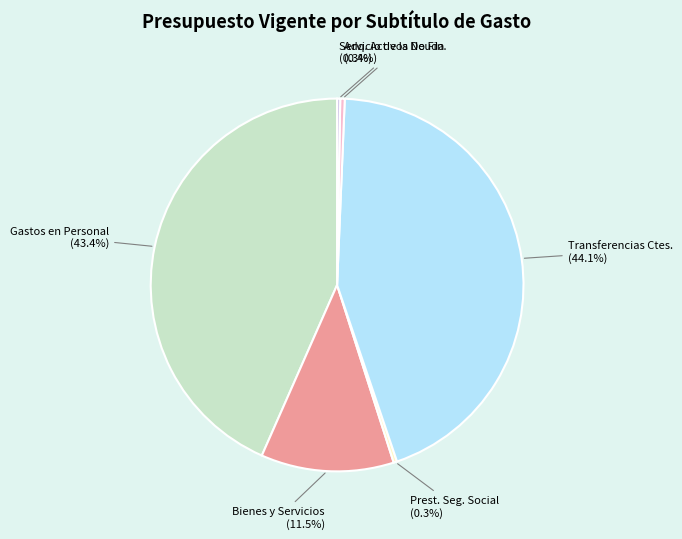

Is there a majority slice in this chart?

No